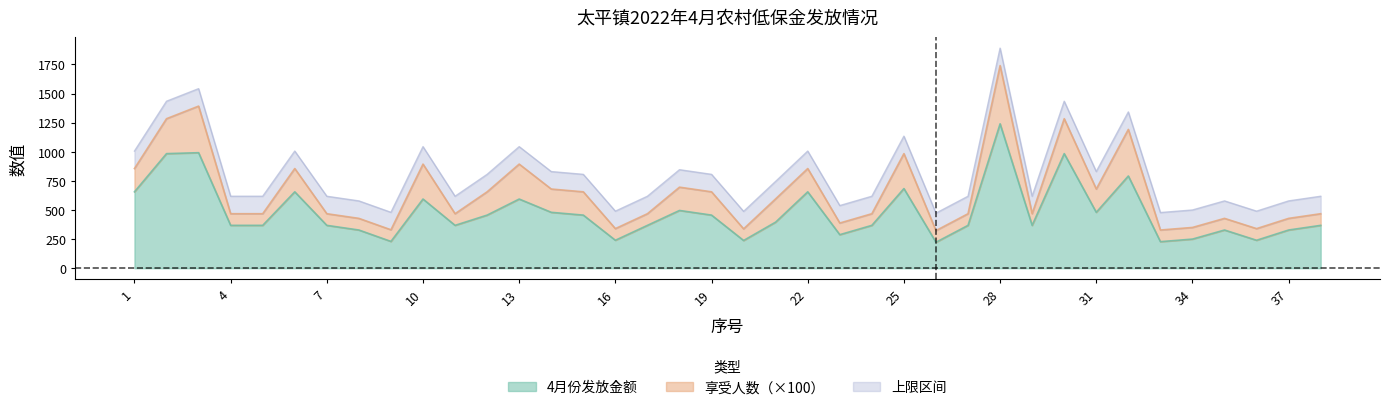

Which label corresponds to the largest value in the chart?

28